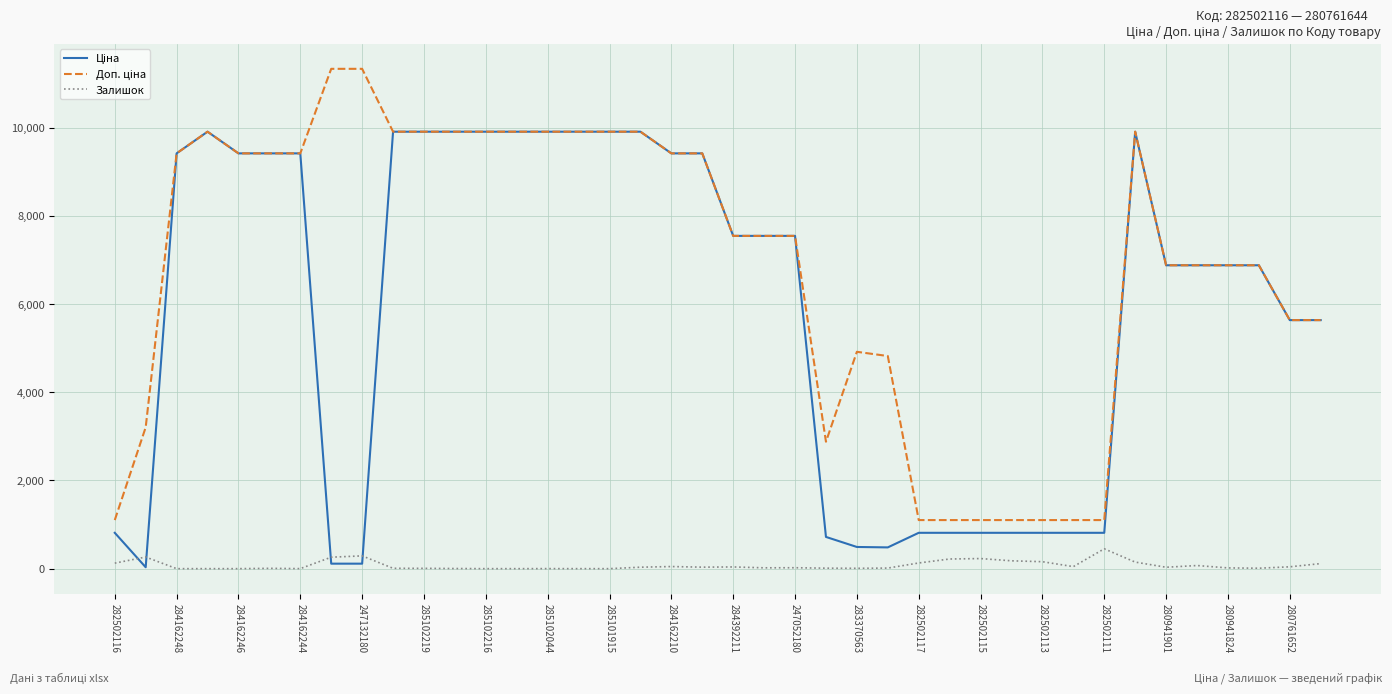

What is the maximum value shown in the chart?

11334.0